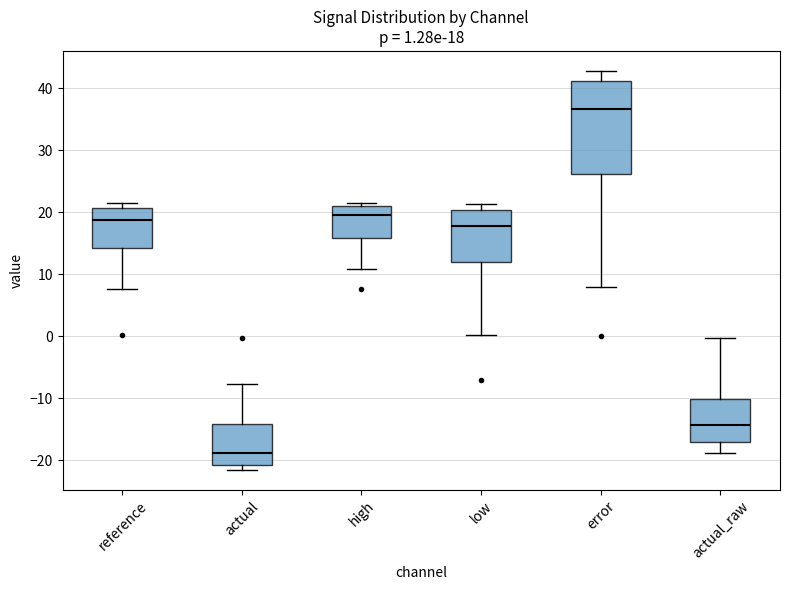

Which box's median line is the highest?

error